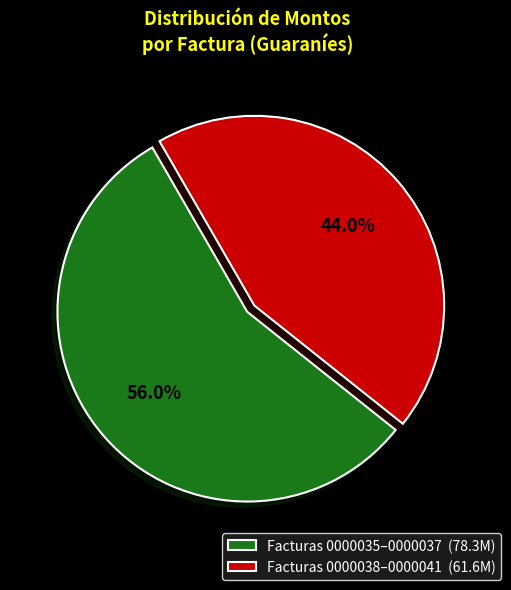

Is there any slice that represents more than half of the pie?

Yes